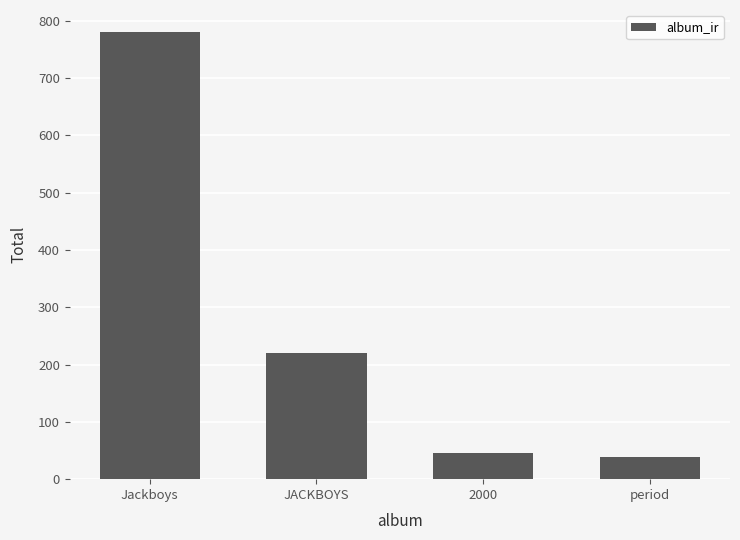

Reading left to right, extract all data points from this chart.

Jackboys=780	JACKBOYS=221	2000=45	period=39